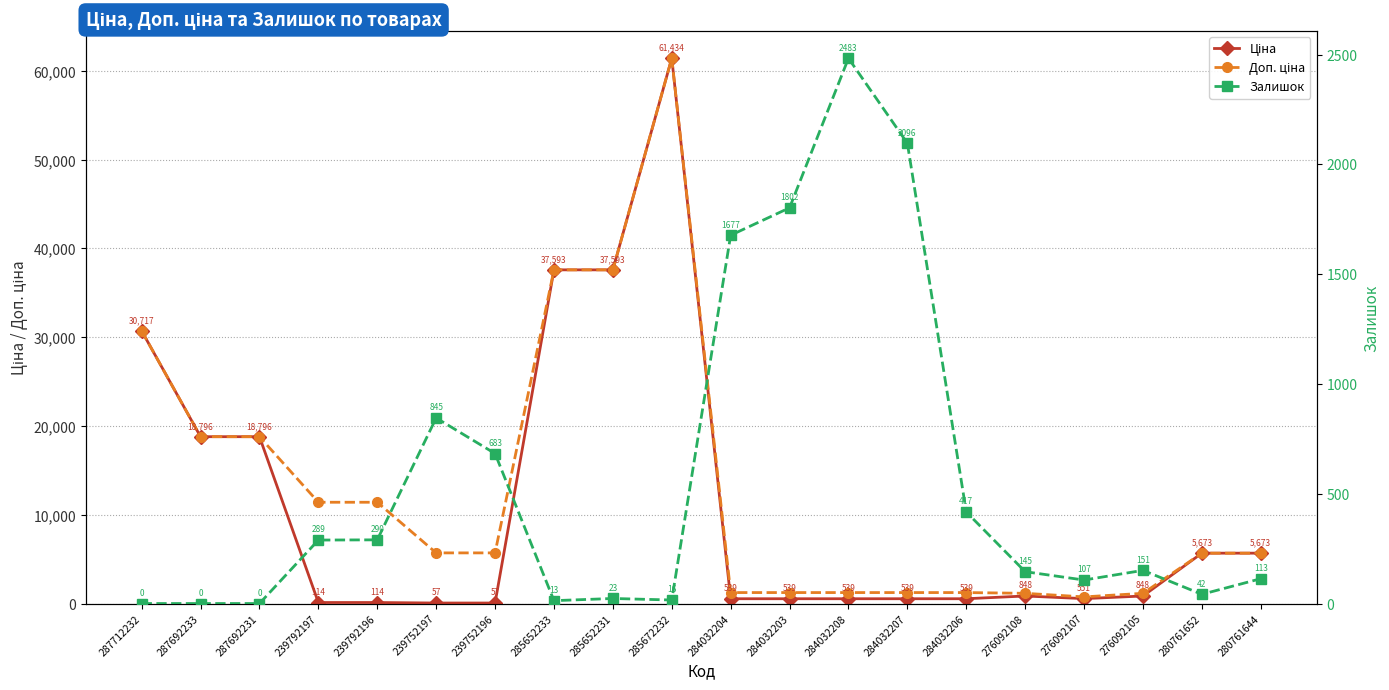

Is it true that Доп. ціна equals 2144.5 at 239752196?

False